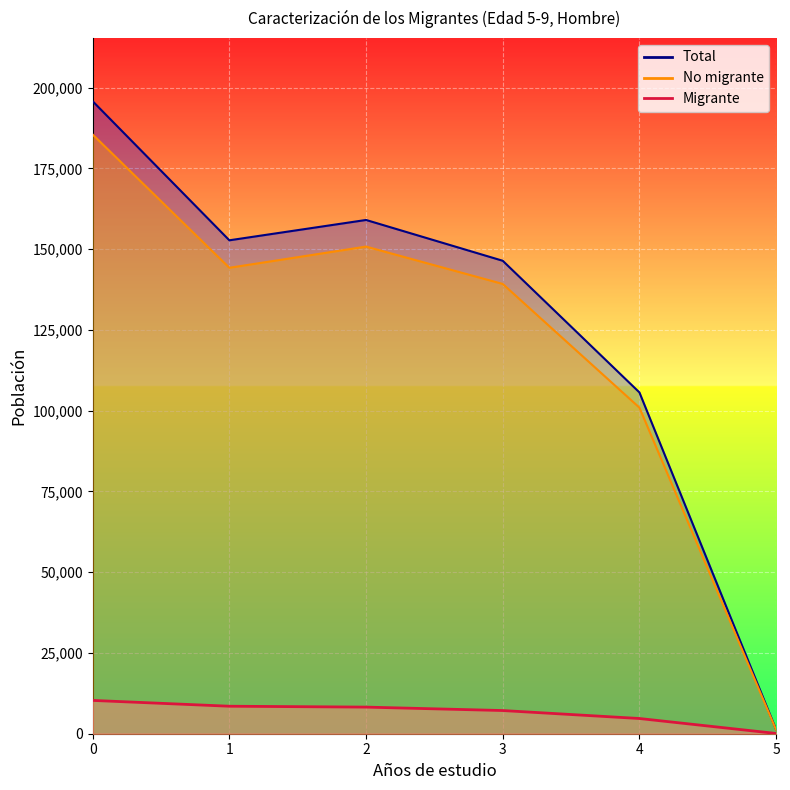

The value of No migrante at 3 is 139241. True or false?

True